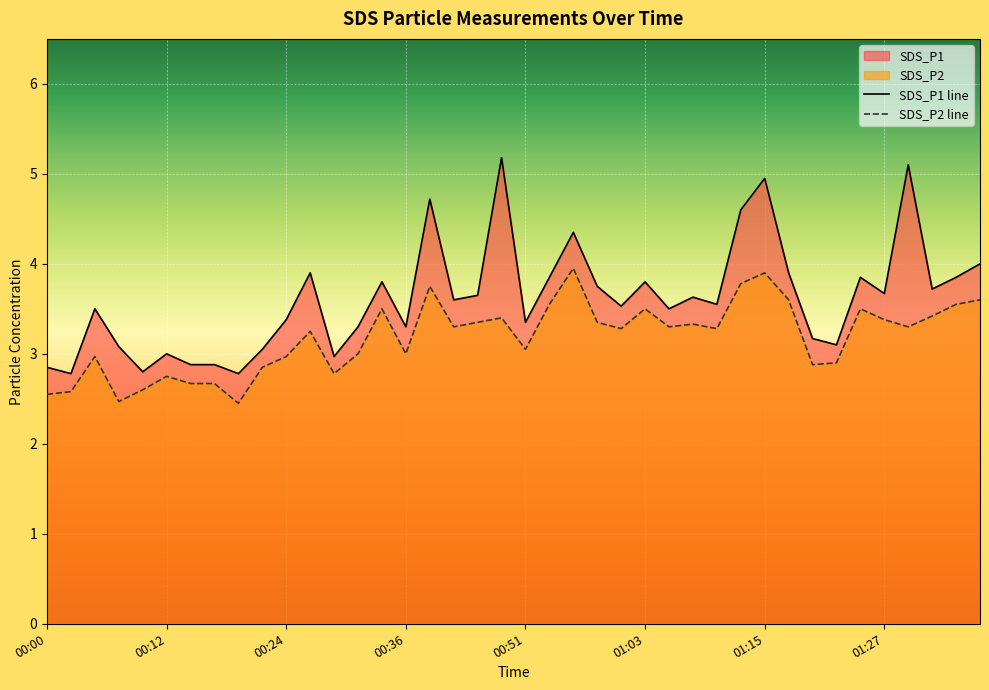

True or false: SDS_P1 and SDS_P2 cross at least once.

False